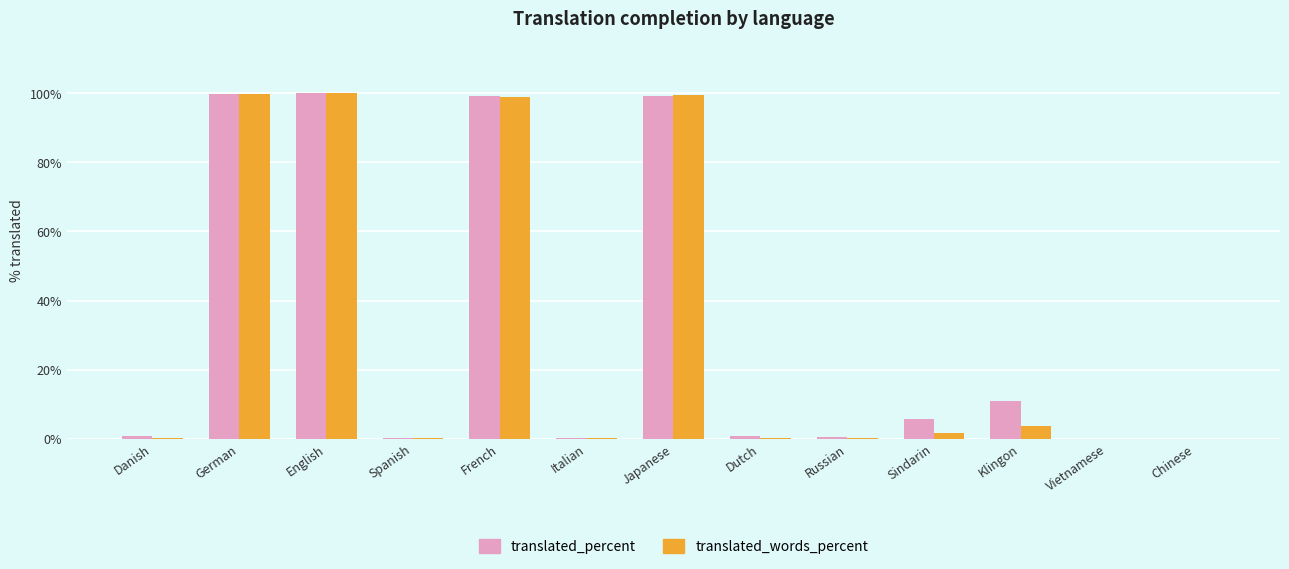

The value of translated_percent at French is 99.3. True or false?

True